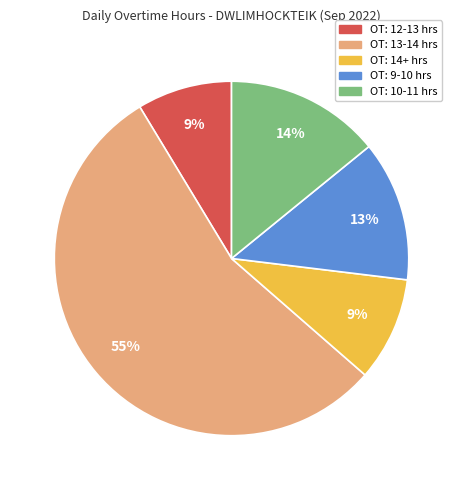

Is there any slice that represents more than half of the pie?

Yes